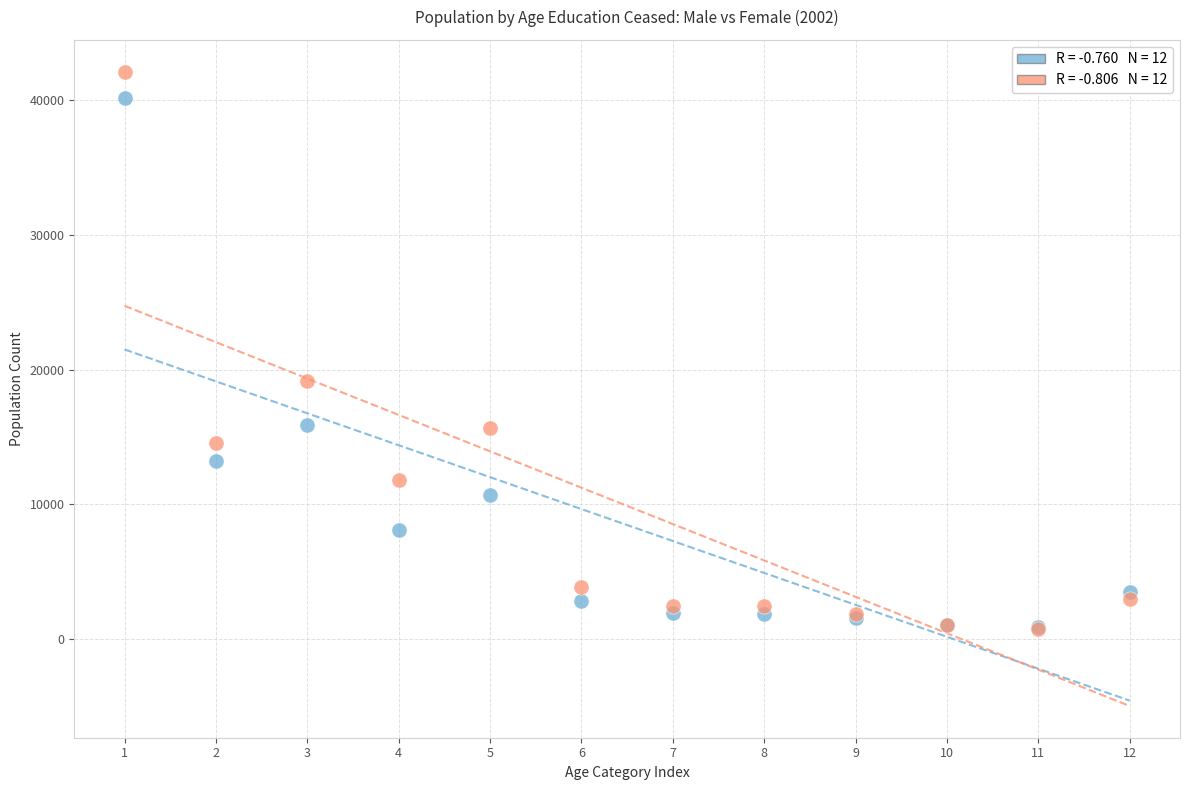

What are all the series names shown in the legend?

Male, Female